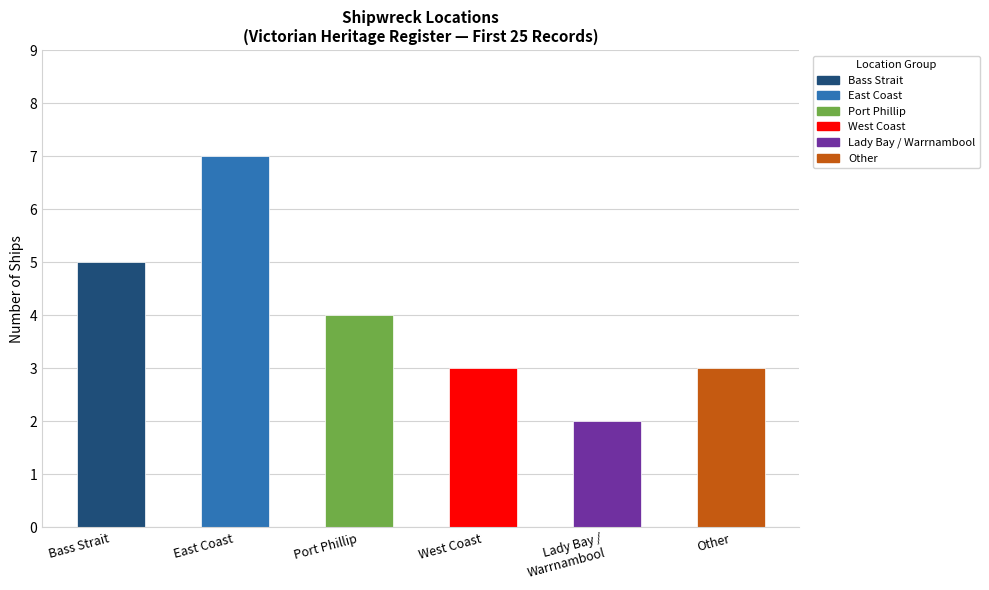

What is the label of the 5th bar from the right?

East Coast